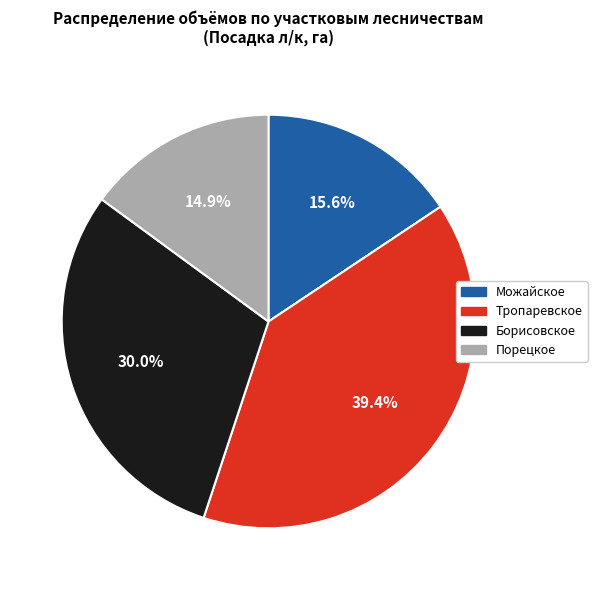

Is there any slice that represents more than half of the pie?

No